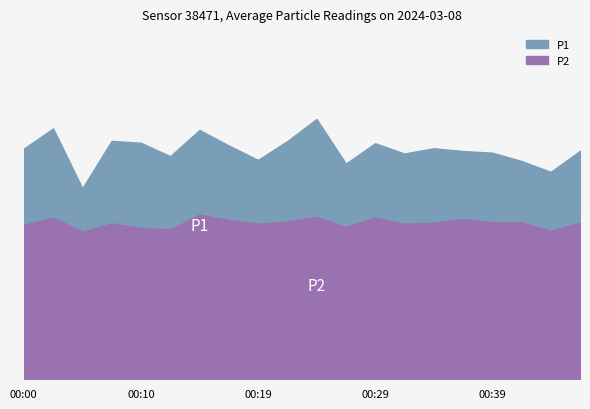

The P1 series shows 30.7 at 00:22. True or false?

True